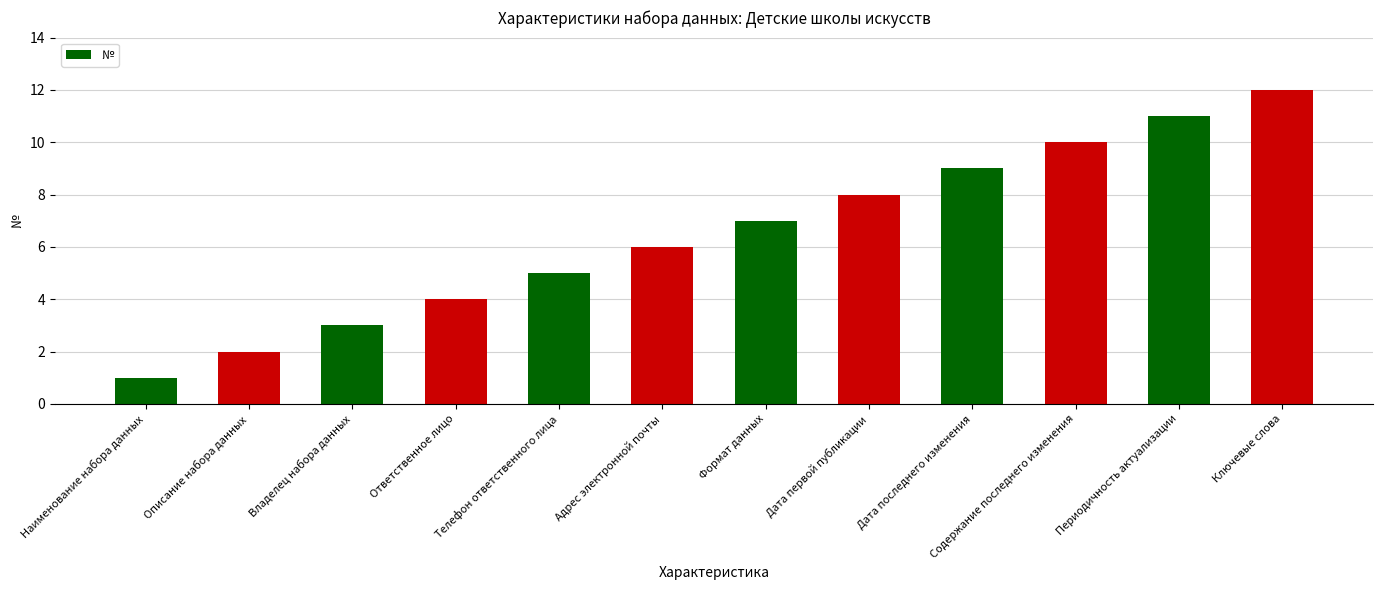

Rank the categories by value from highest to lowest.

Ключевые слова, Периодичность актуализации, Содержание последнего изменения, Дата последнего изменения, Дата первой публикации, Формат данных, Адрес электронной почты, Телефон ответственного лица, Ответственное лицо, Владелец набора данных, Описание набора данных, Наименование набора данных